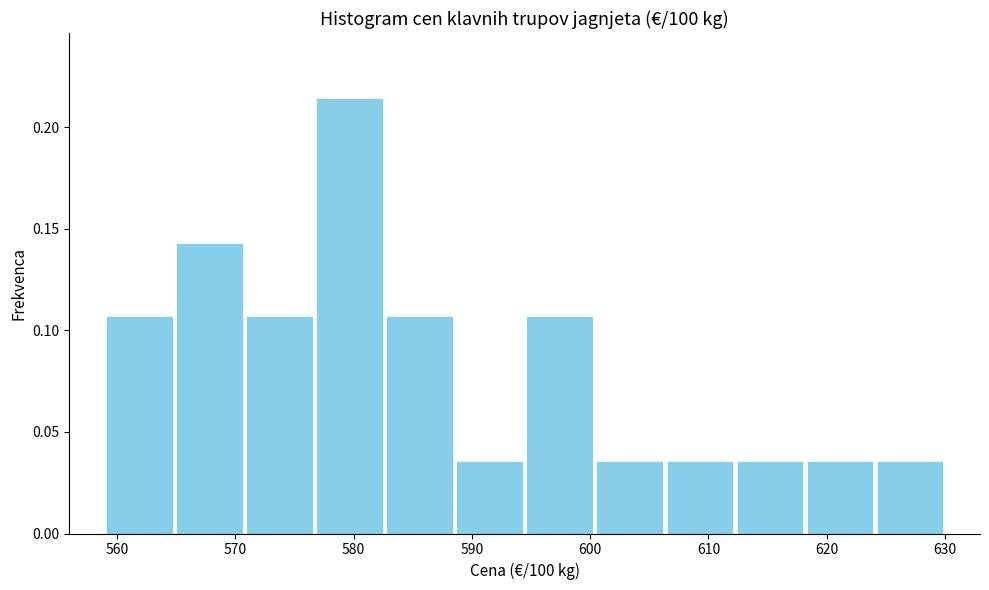

How tall is the bar that spans 577 to 583 on the x-axis? Neither the bar edges nor the heights are printed on the chart, so give them approximately, as read against the axes.

0.215